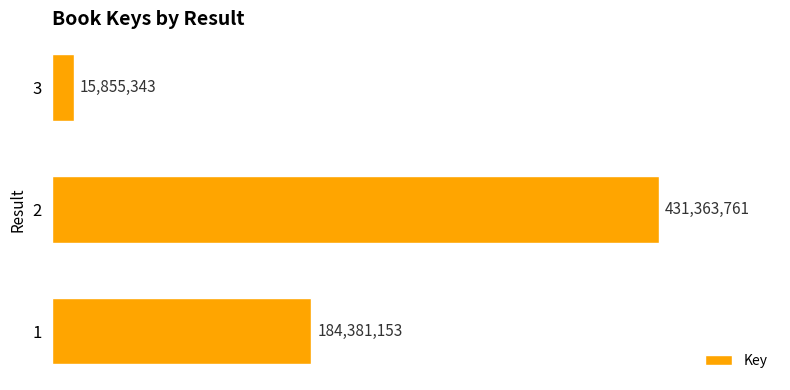

How many values are between 15855343 and 431363761?

3